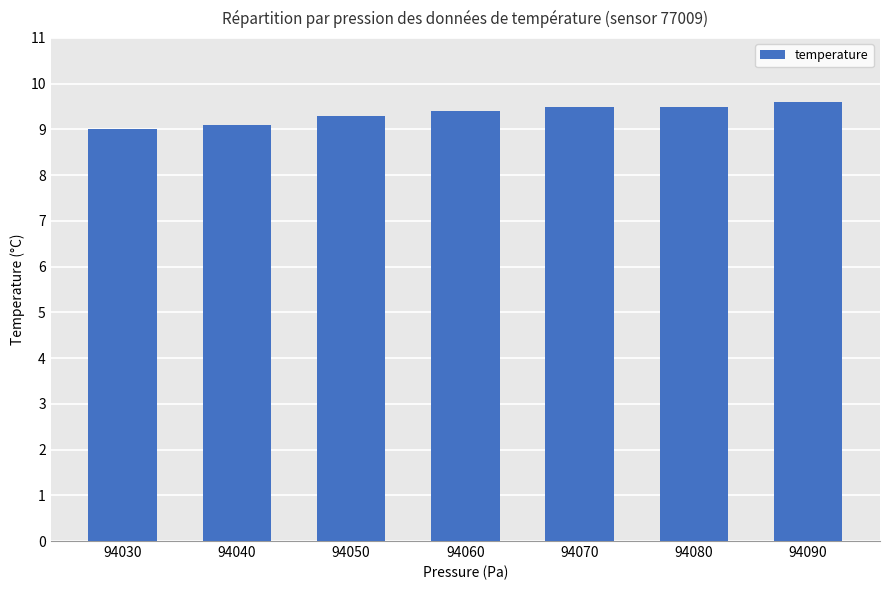

Approximately how many times larger is the value at 94080 compared to 94050?

1.0